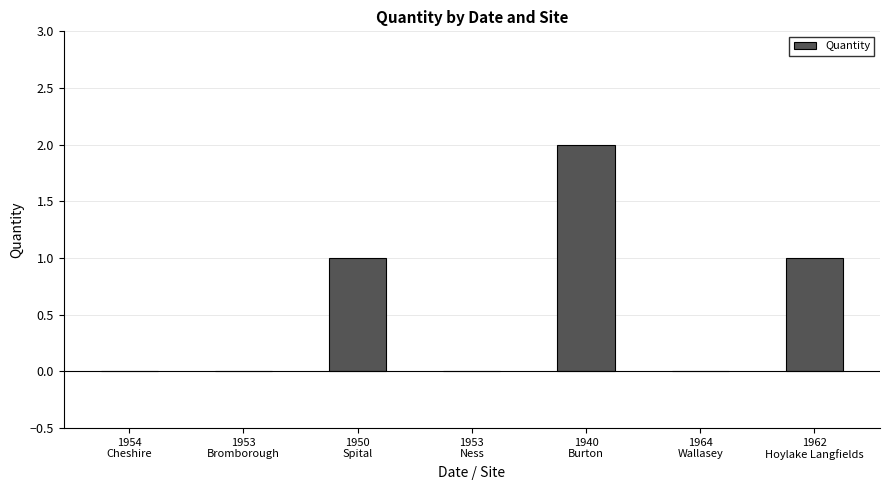

What is the change in value from 1954
Cheshire to 1940
Burton?

+2